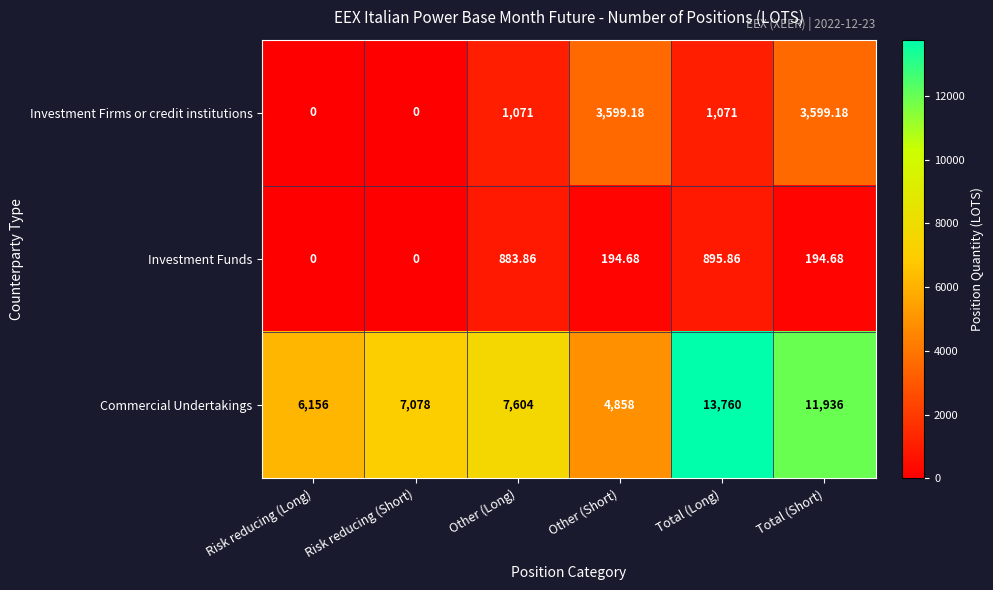

Where is Commercial Undertakings nearest to the value 9309?

Other (Long)